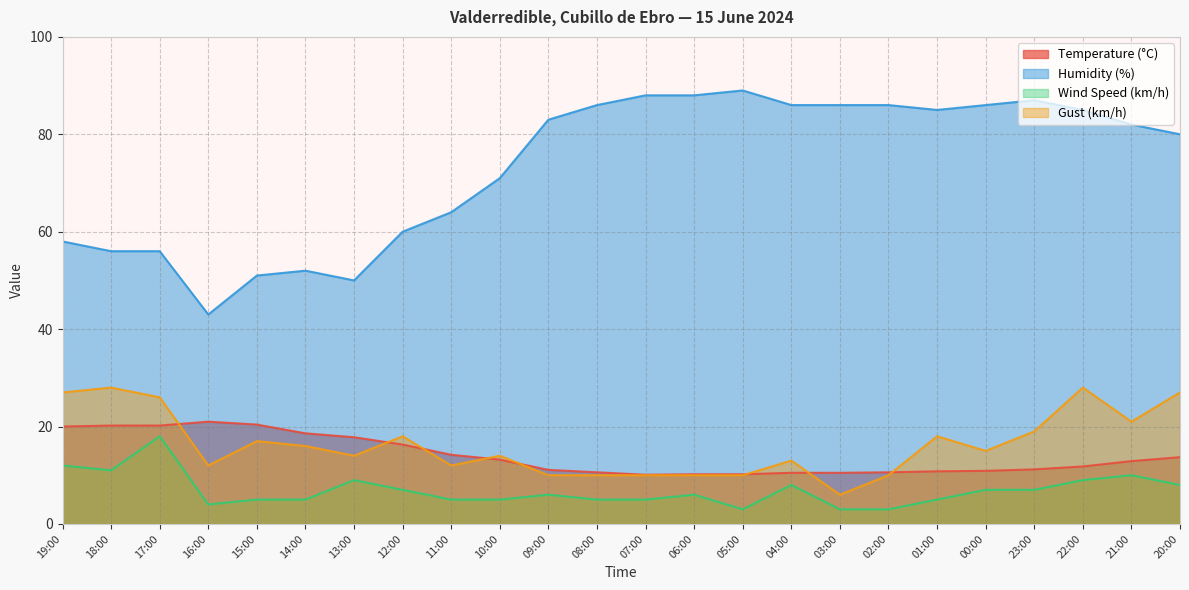

True or false: Temperature (°C) and Humidity (%) intersect in this chart.

False